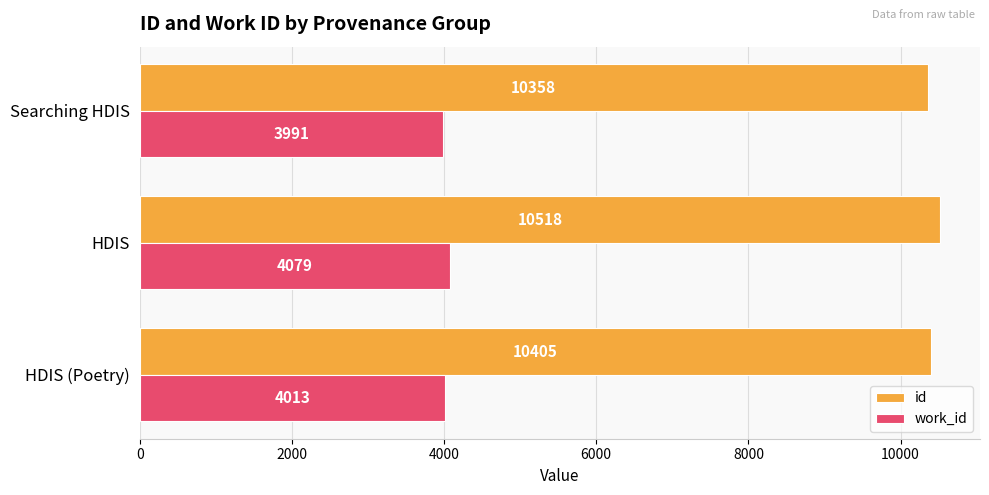

List the series in order of their peak value, lowest first.

work_id, id